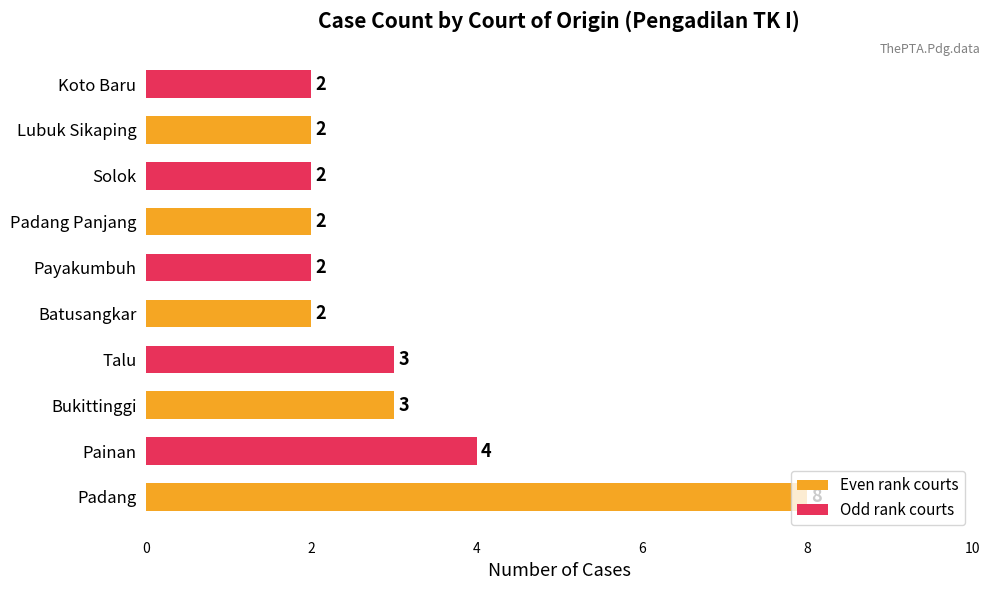

The value at Bukittinggi is 3. True or false?

True